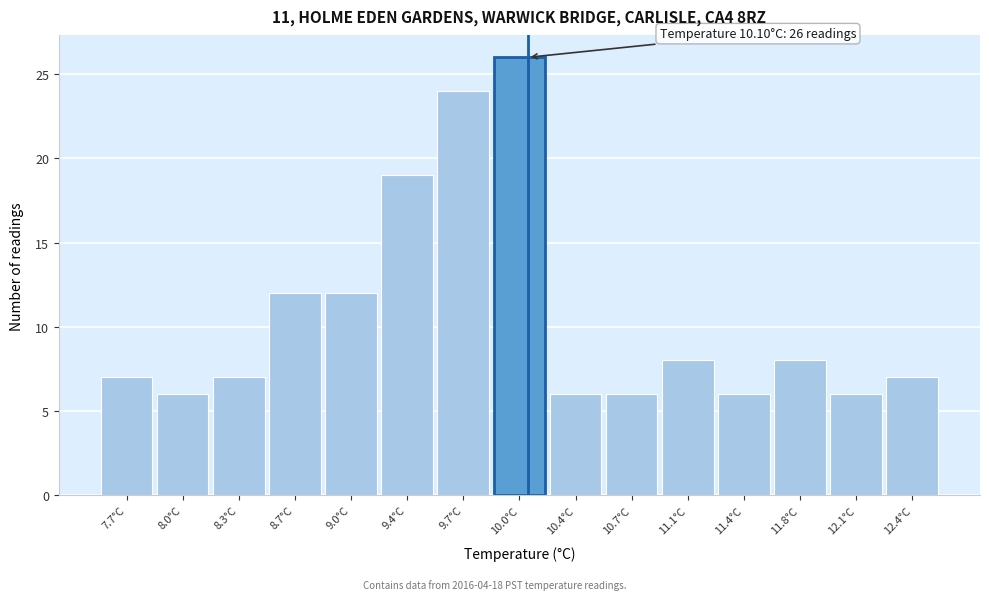

Which range on the x-axis has the tallest bar?

9.88 to 10.22